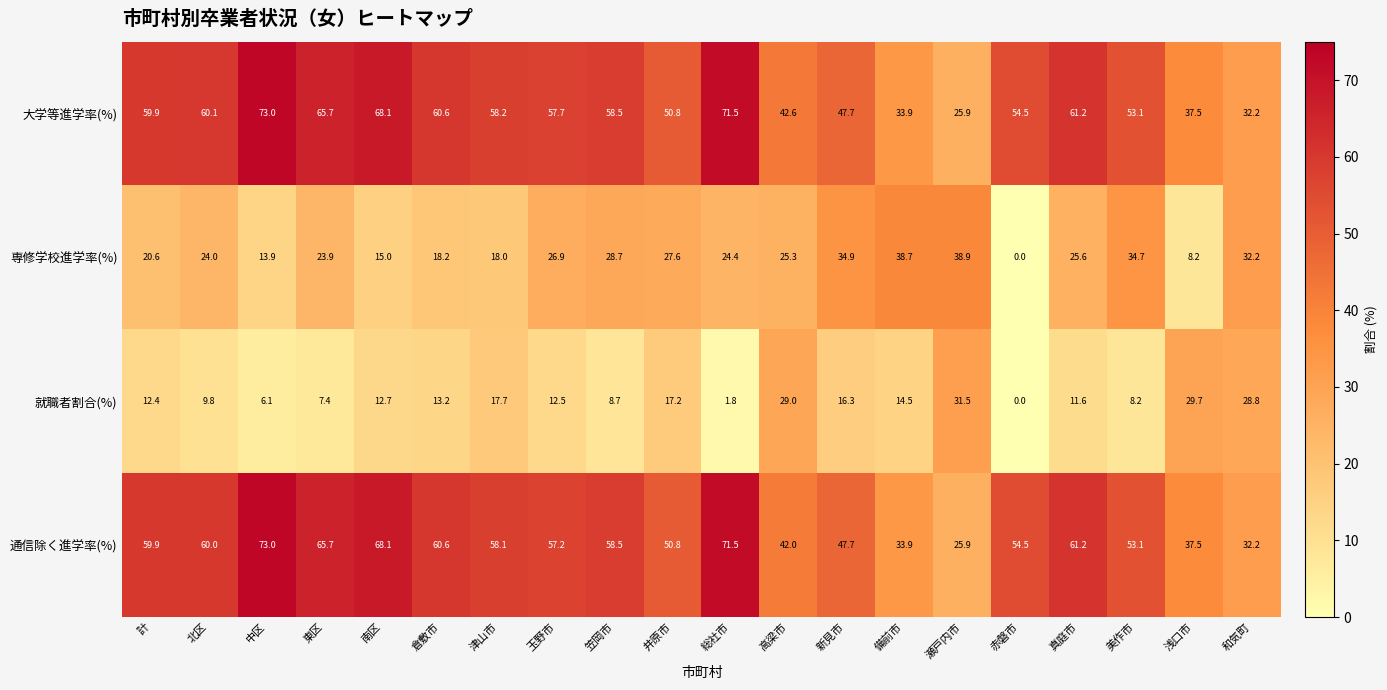

What is the total value across all series at 笠岡市?

154.4